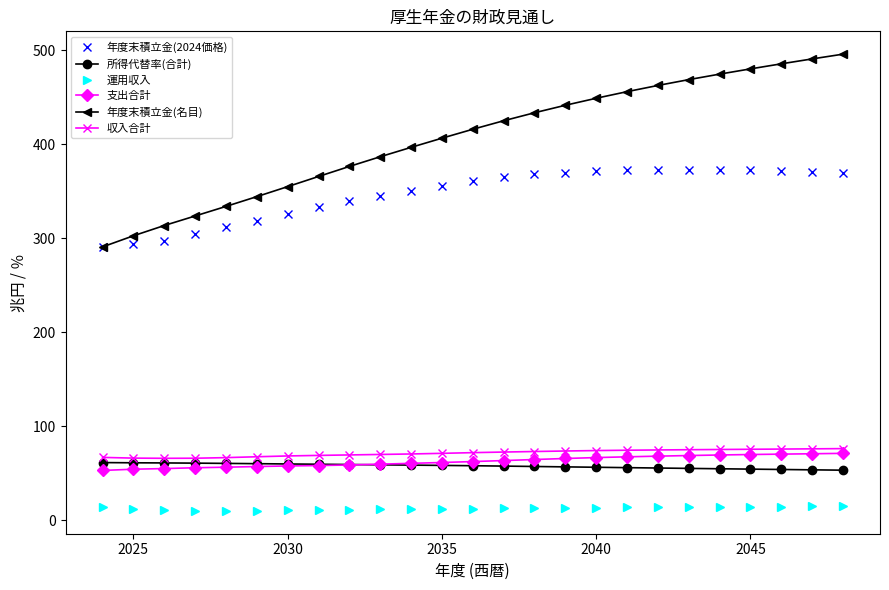

Which series has the widest spread of values?

年度末積立金(名目)